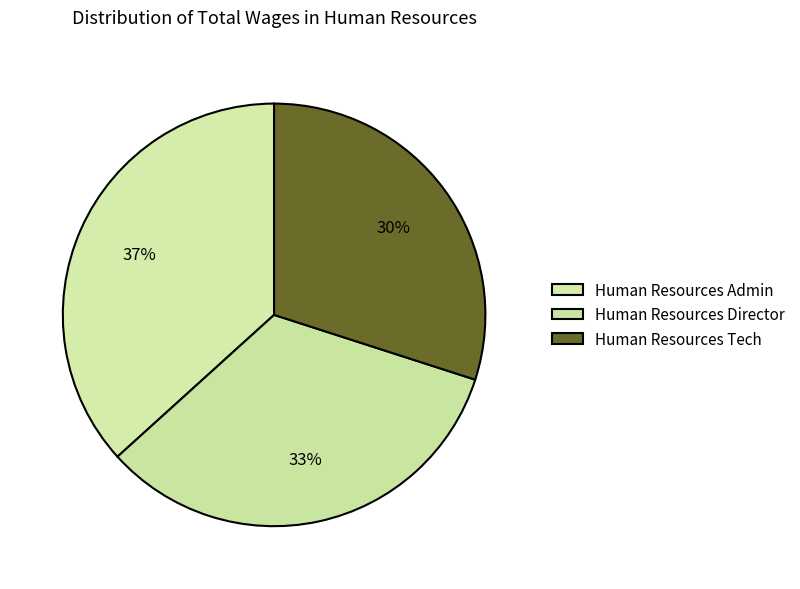

Is it true that Human Resources Tech is 30% of the pie?

True